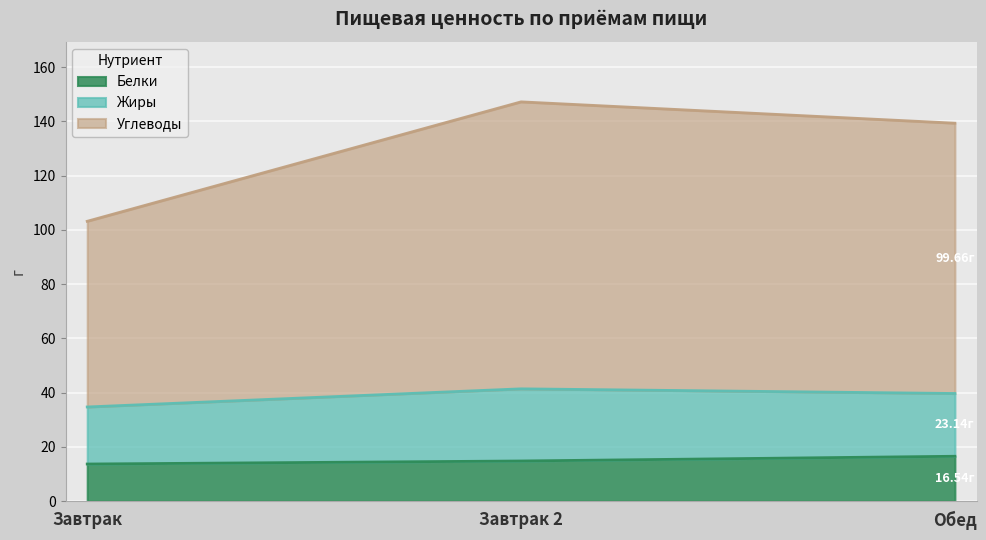

What is the total value across all series at Завтрак?

103.2